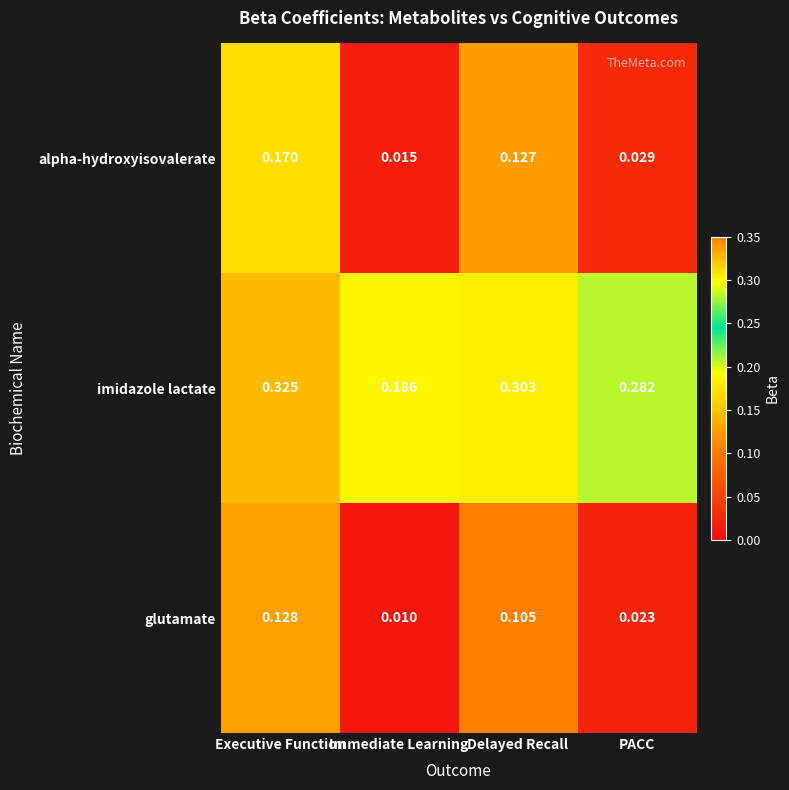

List the labels in order of glutamate value, largest first.

Executive Function, Delayed Recall, PACC, Immediate Learning